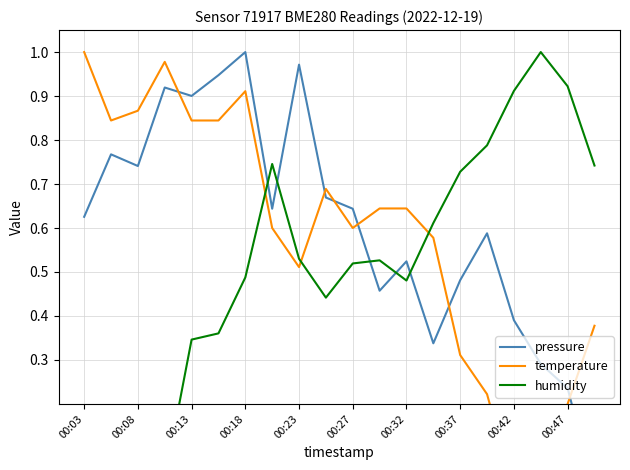

What is the average value of the humidity series?

0.5